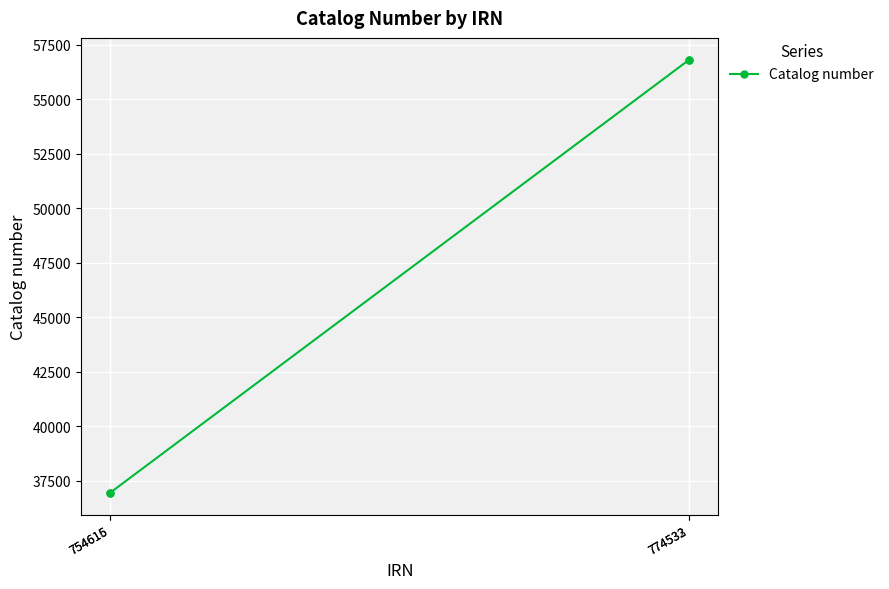

What is the smallest value displayed?

36944